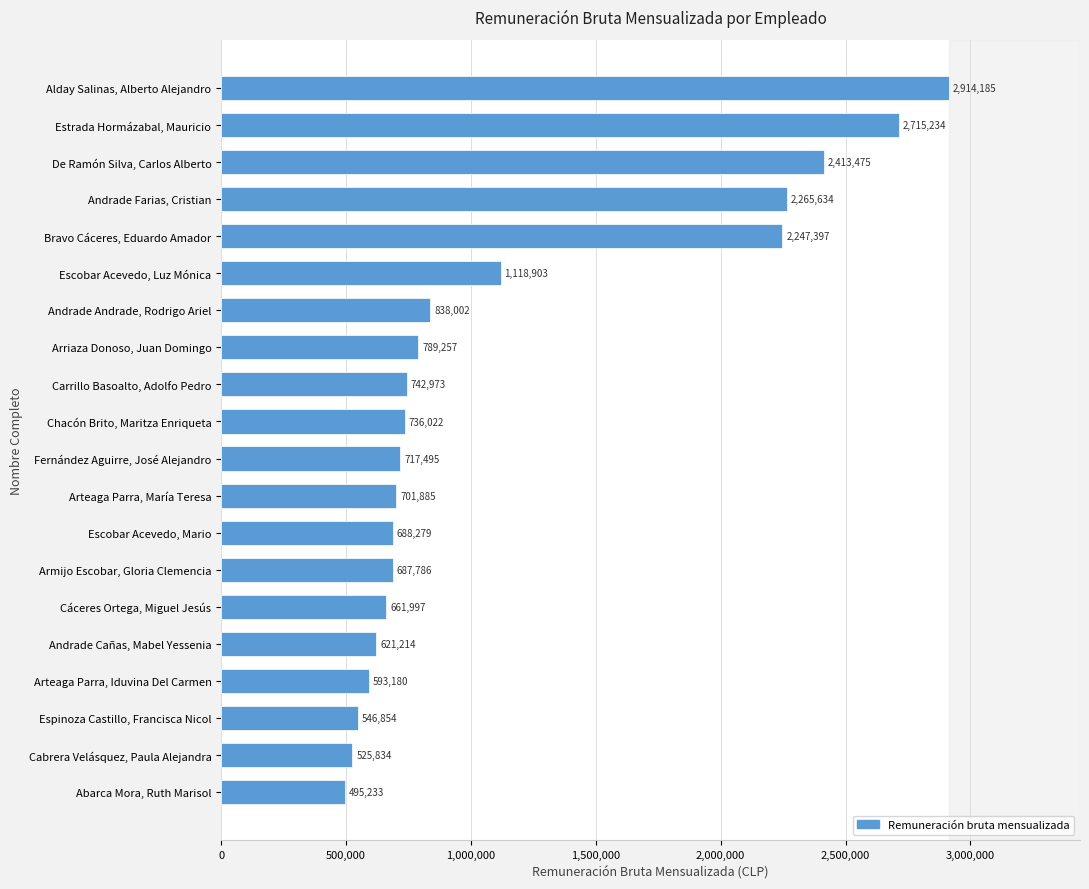

The chart shows a value of 1467462 at Bravo Cáceres, Eduardo Amador. True or false?

False